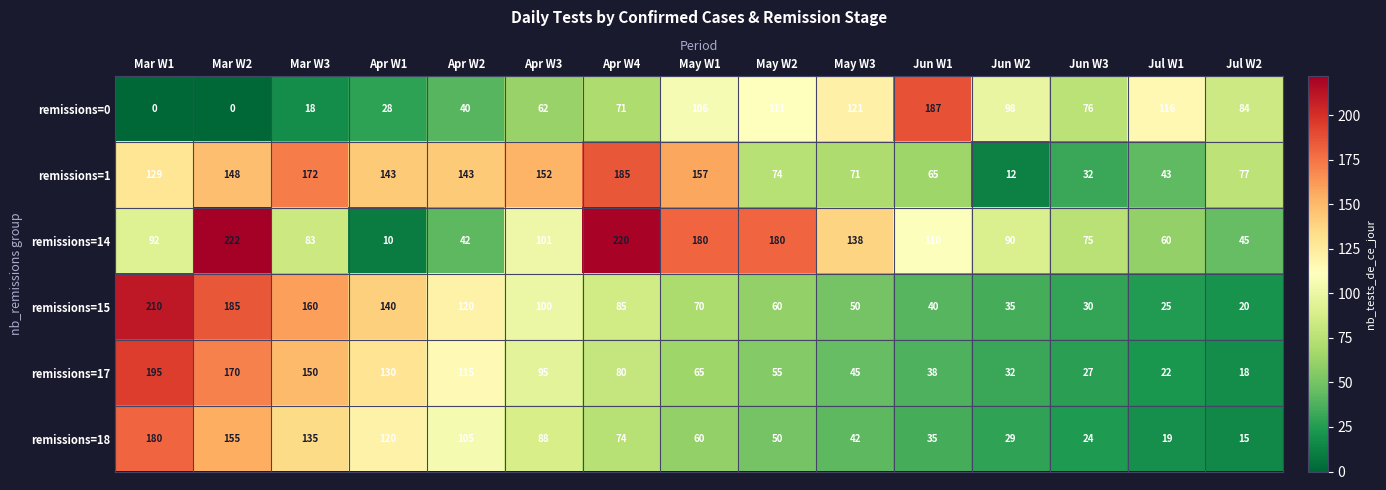

Is it true that remissions=0 equals 106 at May W1?

True